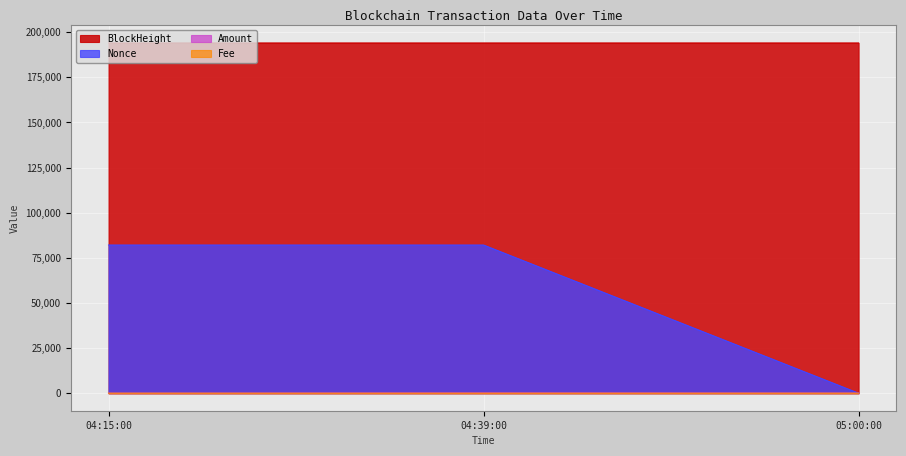

What is the highest value of the BlockHeight series?

193995.0